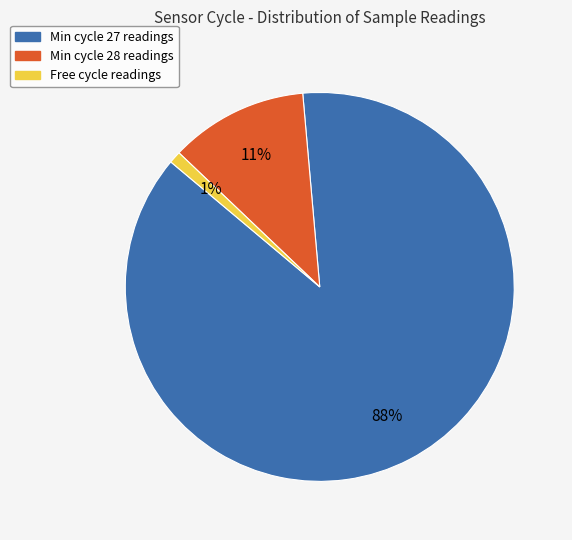

To the nearest percent, what is the average slice percentage?

33%